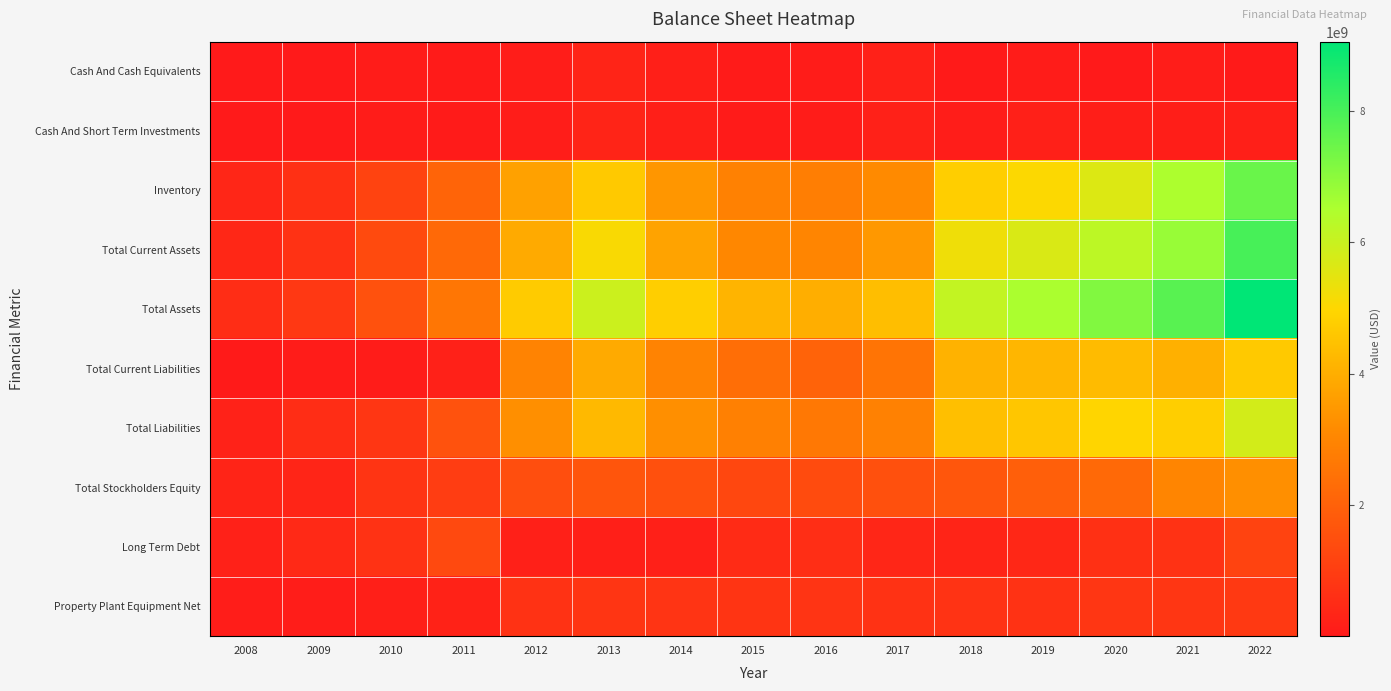

Reading left to right, transcribe all the data shown in this chart.

Cash And Cash Equivalents: 2008=5832155	2009=8354946	2010=80307796	2011=55849033	2012=95044410	2013=290248000	2014=168452000	2015=57381000	2016=93952000	2017=202166000	2018=36770000	2019=89433000	2020=19881000	2021=102992000	2022=36498000
Cash And Short Term Investments: 2008=5832155	2009=8354946	2010=80307796	2011=55849033	2012=95044410	2013=290248000	2014=168452000	2015=57381000	2016=93952000	2017=202166000	2018=102145000	2019=194388000	2020=142370000	2021=137289000	2022=172456000
Inventory: 2008=355980358	2009=643018906	2010=1167792813	2011=2077477097	2012=3692298994	2013=4652744000	2014=3423700000	2015=2886859000	2016=2809231000	2017=3120042000	2018=4758973000	2019=5040407000	2020=5639314000	2021=6492302000	2022=7500248000
Total Current Assets: 2008=381462519	2009=706267683	2010=1352727071	2011=2226519912	2012=3896061144	2013=5077621000	2014=3742449000	2015=3050171000	2016=2999977000	2017=3472568000	2018=5253494000	2019=5692565000	2020=6220631000	2021=6822727000	2022=7992076000
Total Assets: 2008=540992842	2009=867423282	2010=1558819354	2011=2569580413	2012=4714693242	2013=5951354000	2014=4785475000	2015=4142042000	2016=4015649000	2017=4388216000	2018=6105959000	2019=6524840000	2020=7152949000	2021=7749259000	2022=9051044000
Total Current Liabilities: 2008=33928519	2009=78694326	2010=83878090	2011=205898747	2012=2933679711	2013=3904025000	2014=2925451000	2015=2352521000	2016=2064832000	2017=2517636000	2018=4096561000	2019=4199173000	2020=4314693000	2021=4068619000	2022=4652526000
Total Liabilities: 2008=252093814	2009=537249202	2010=810088433	2011=1587464954	2012=3253589029	2013=4273630000	2014=3249491000	2015=2855414000	2016=2640220000	2017=2873261000	2018=4418695000	2019=4592970000	2020=4951461000	2021=4770104000	2022=5808405000
Total Stockholders Equity: 2008=288899028	2009=330174080	2010=748730921	2011=982115459	2012=1461103213	2013=1677724000	2014=1535984000	2015=1286628000	2016=1375429000	2017=1514955000	2018=1687264000	2019=1931870000	2020=2201488000	2021=2979156000	2022=3242639000
Long Term Debt: 2008=202163554	2009=433966851	2010=699944665	2011=1342622056	2012=196152000	2013=163931000	2014=186058000	2015=502893000	2016=575388000	2017=355625000	2018=306244000	2019=383136000	2020=636769000	2021=701485000	2022=1155879000
Property Plant Equipment Net: 2008=120049732	2009=100930545	2010=150033384	2011=259801974	2012=681663745	2013=775094000	2014=746577000	2015=759557000	2016=735922000	2017=696301000	2018=727547000	2019=706811000	2020=817770000	2021=803256000	2022=904087000